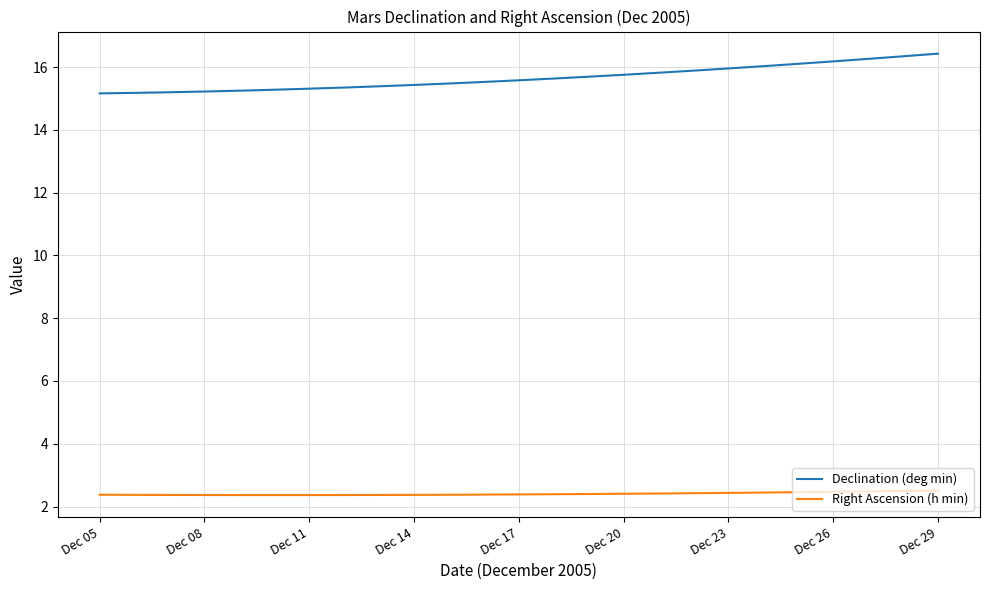

Which series has the widest spread of values?

Declination (deg min)